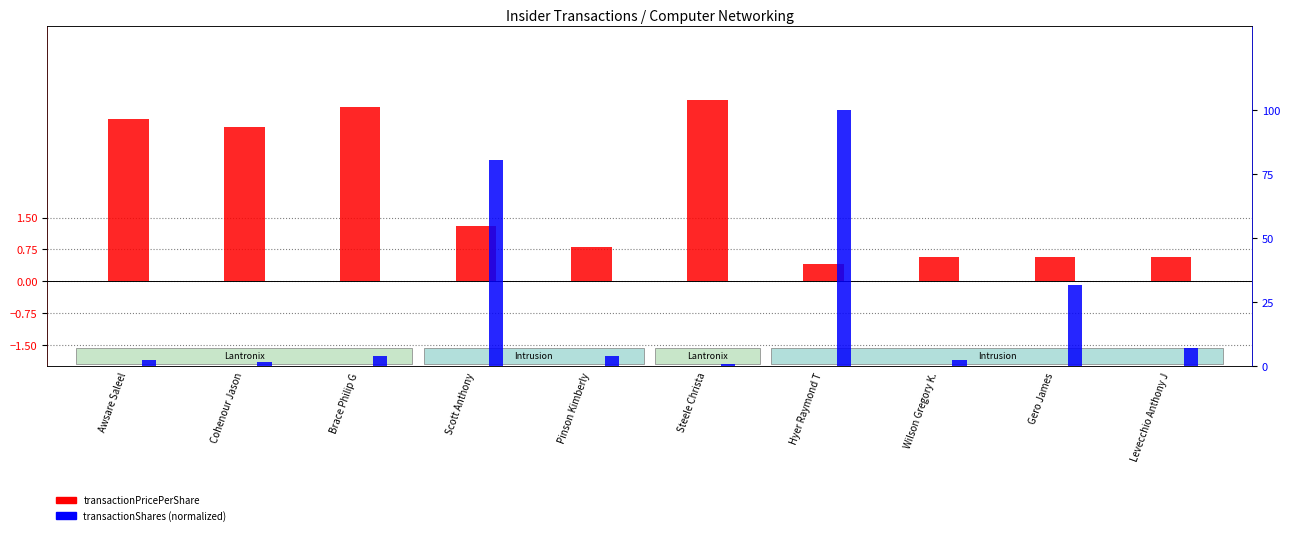

True or false: transactionShares (normalized) has a value of 4.5 at Awsare Saleel.

False